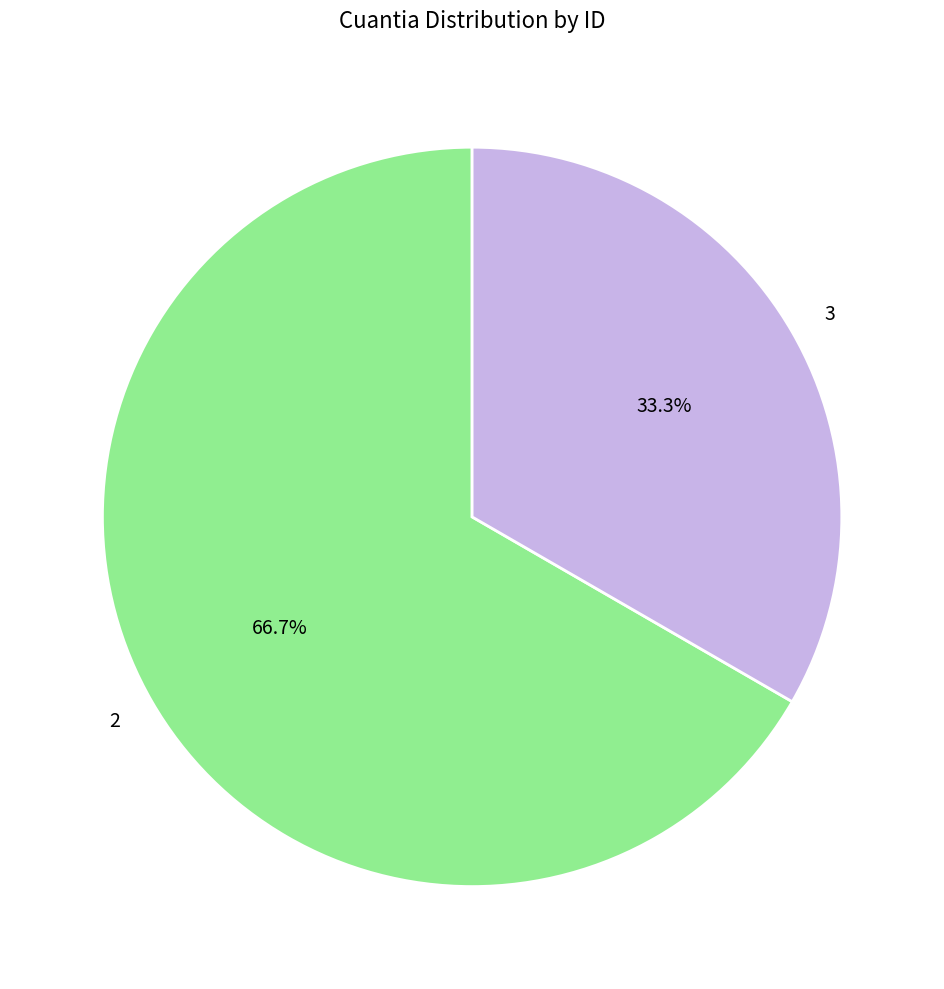

What percentage do 3 and 2 together represent?

100.0%